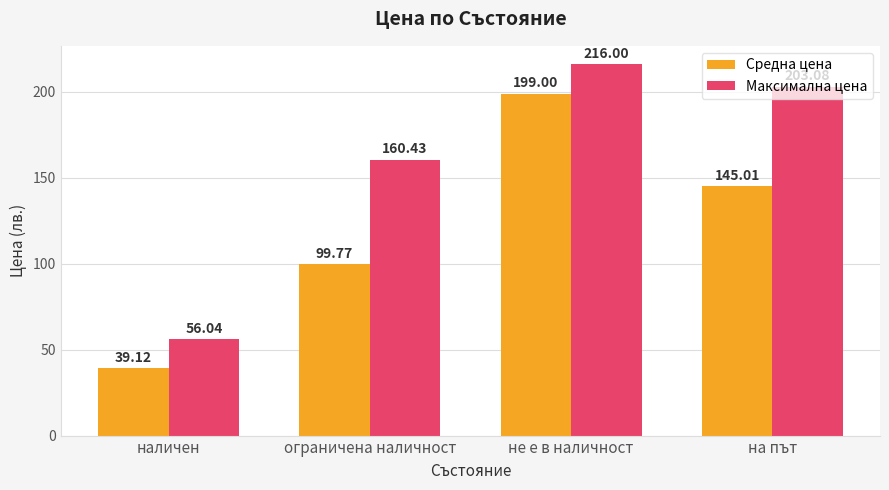

What is the greatest value displayed?

216.0